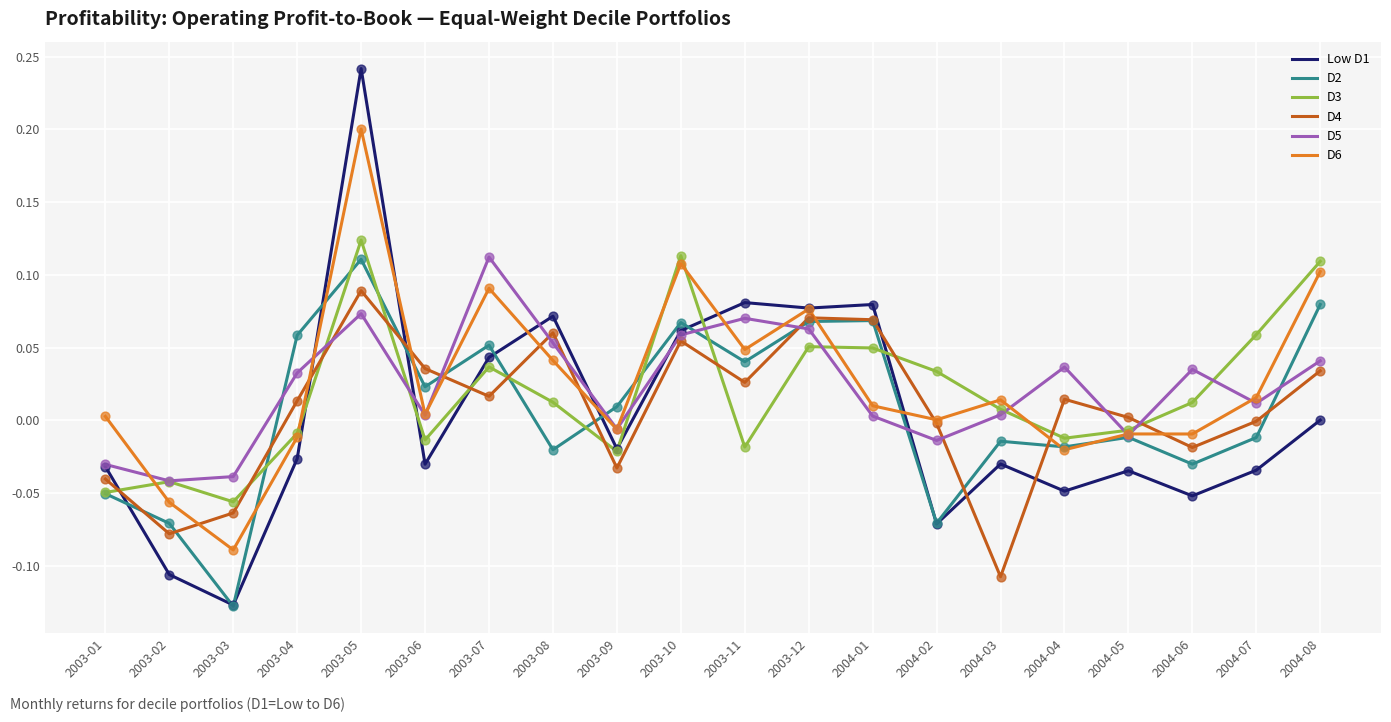

Which series has the largest range (max minus min)?

Low D1